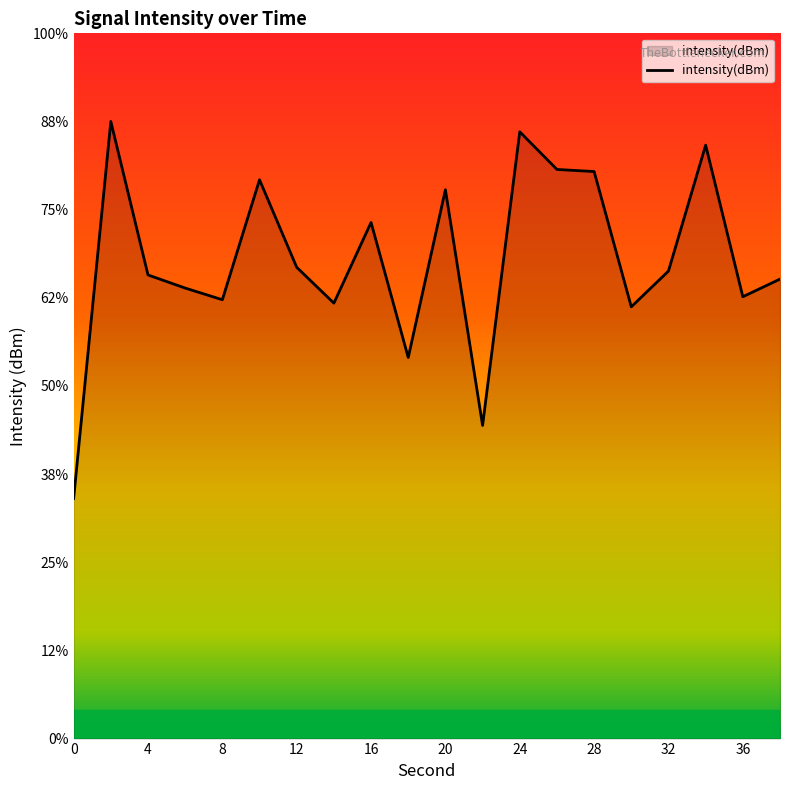

What is the value of the 3rd point from the left?

-133.7